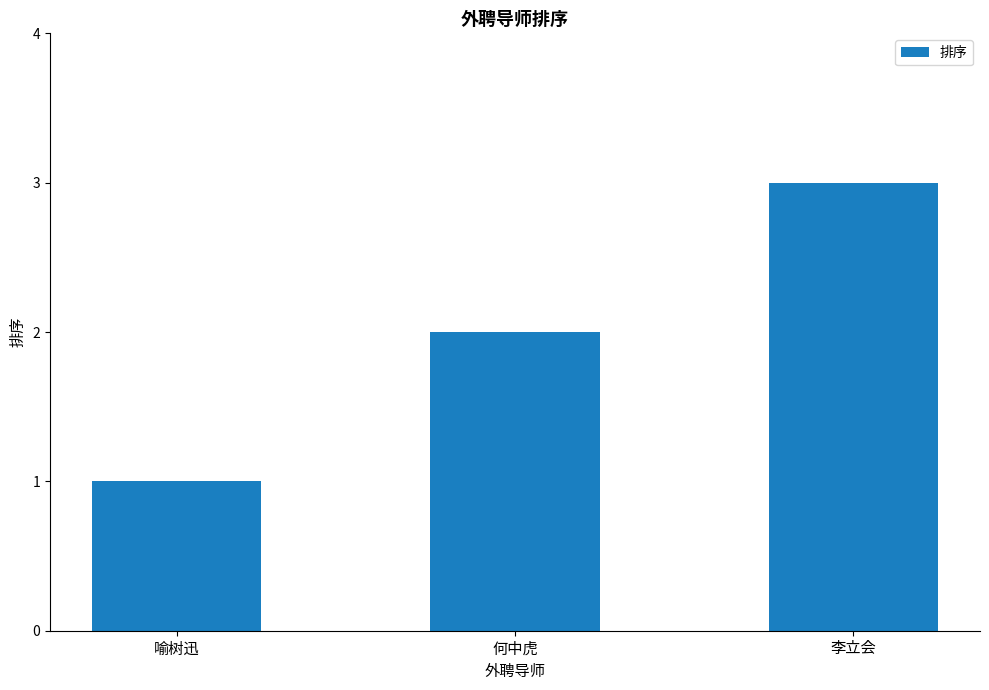

What is the change in value from 喻树迅 to 何中虎?

+1